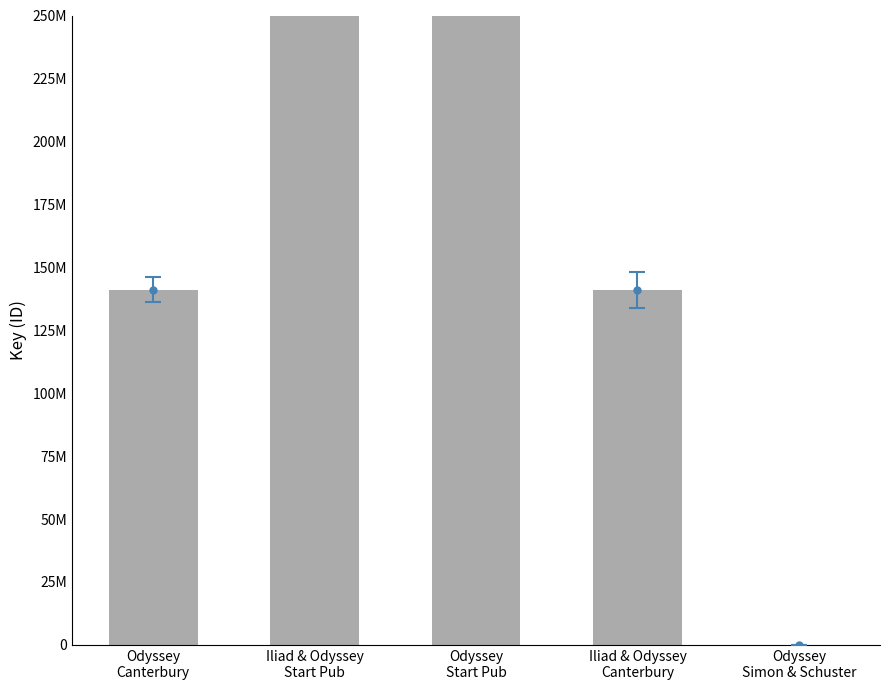

Reading right to left, extract all data points from this chart.

5228	141017321	2118115787	2118115409	141020255